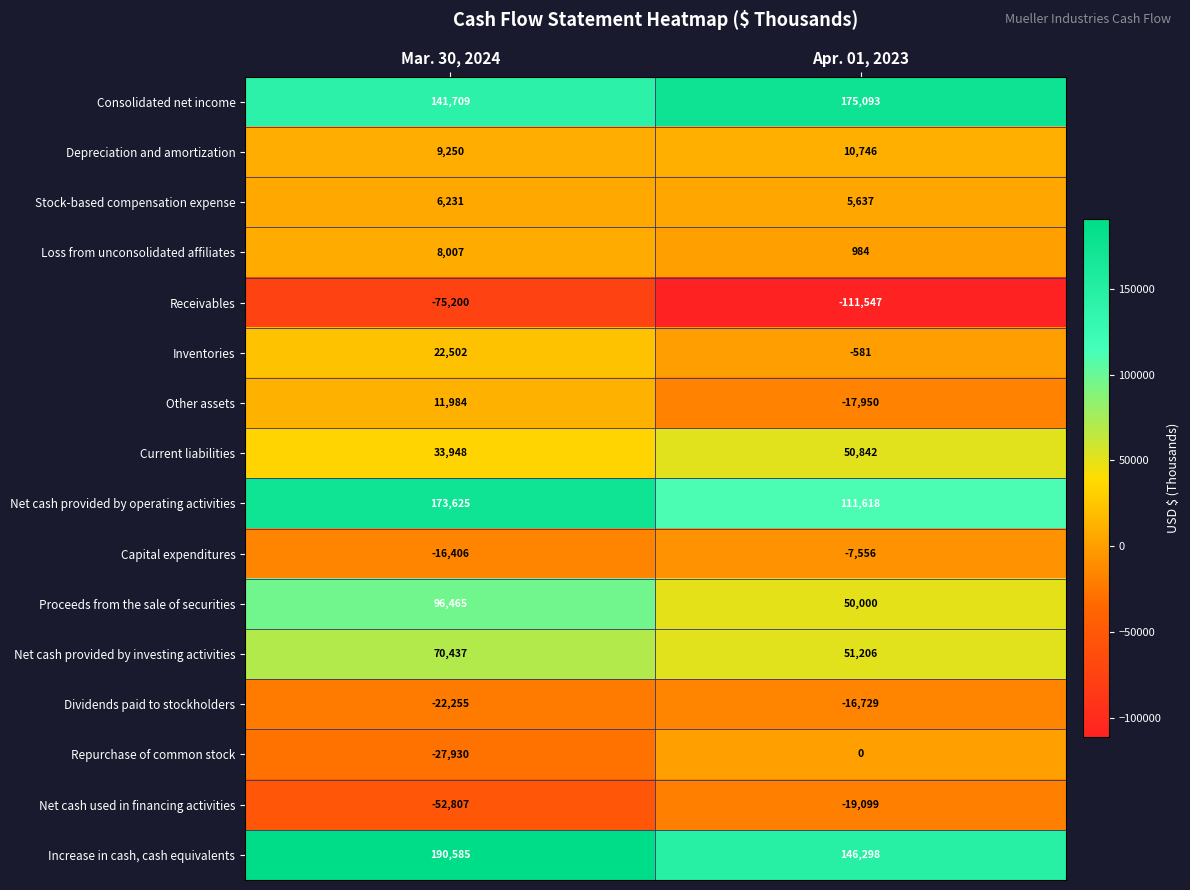

Rank the series at Mar. 30, 2024 from highest to lowest value.

Increase in cash, cash equivalents, Net cash provided by operating activities, Consolidated net income, Proceeds from the sale of securities, Net cash provided by investing activities, Current liabilities, Inventories, Other assets, Depreciation and amortization, Loss from unconsolidated affiliates, Stock-based compensation expense, Capital expenditures, Dividends paid to stockholders, Repurchase of common stock, Net cash used in financing activities, Receivables